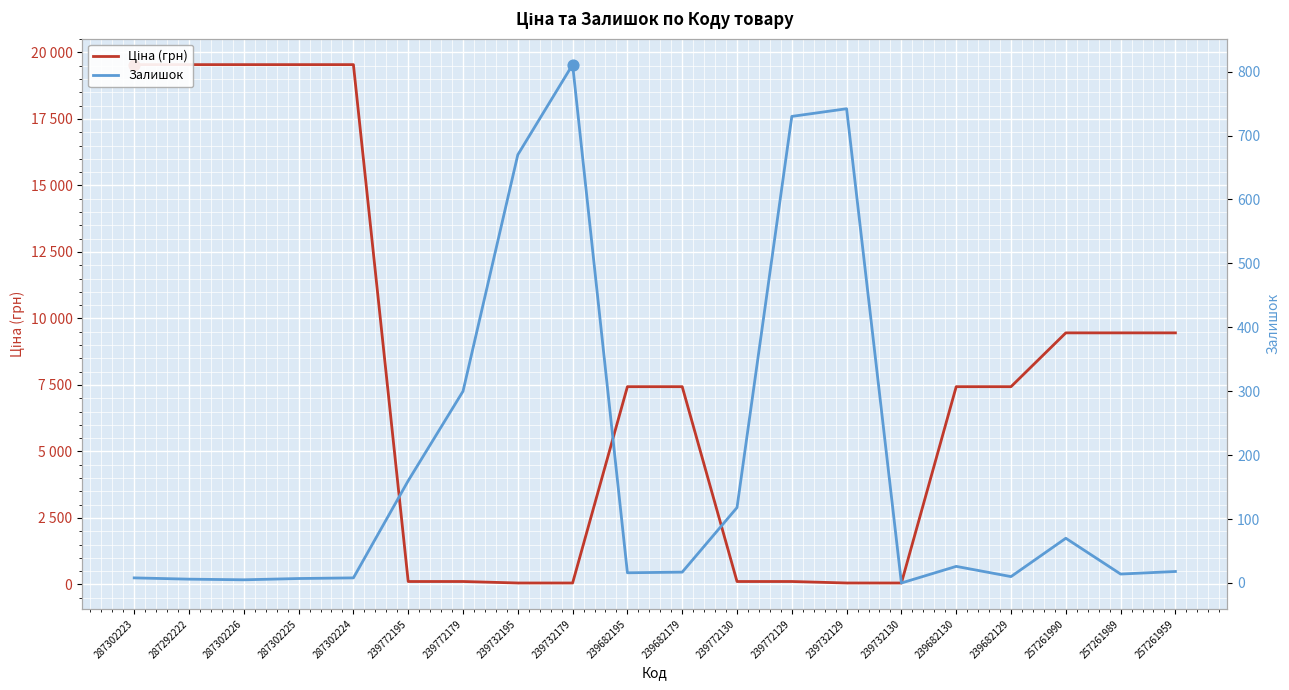

Which series contains the highest Y value?

Ціна (грн)